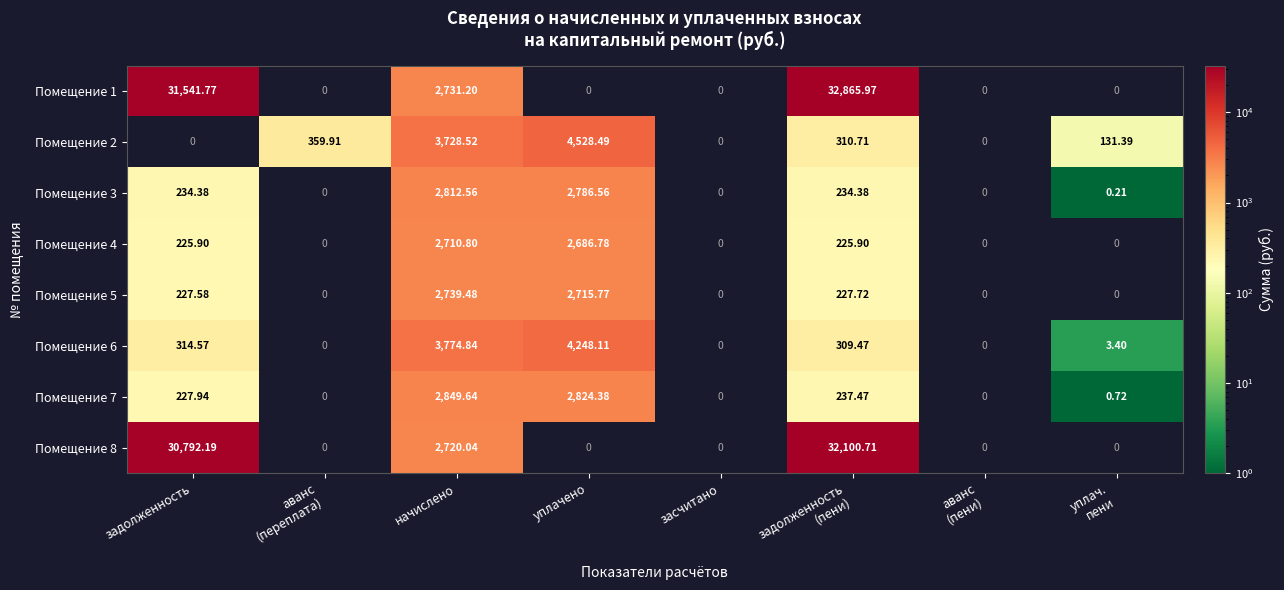

What is the greatest value displayed?

32866.0